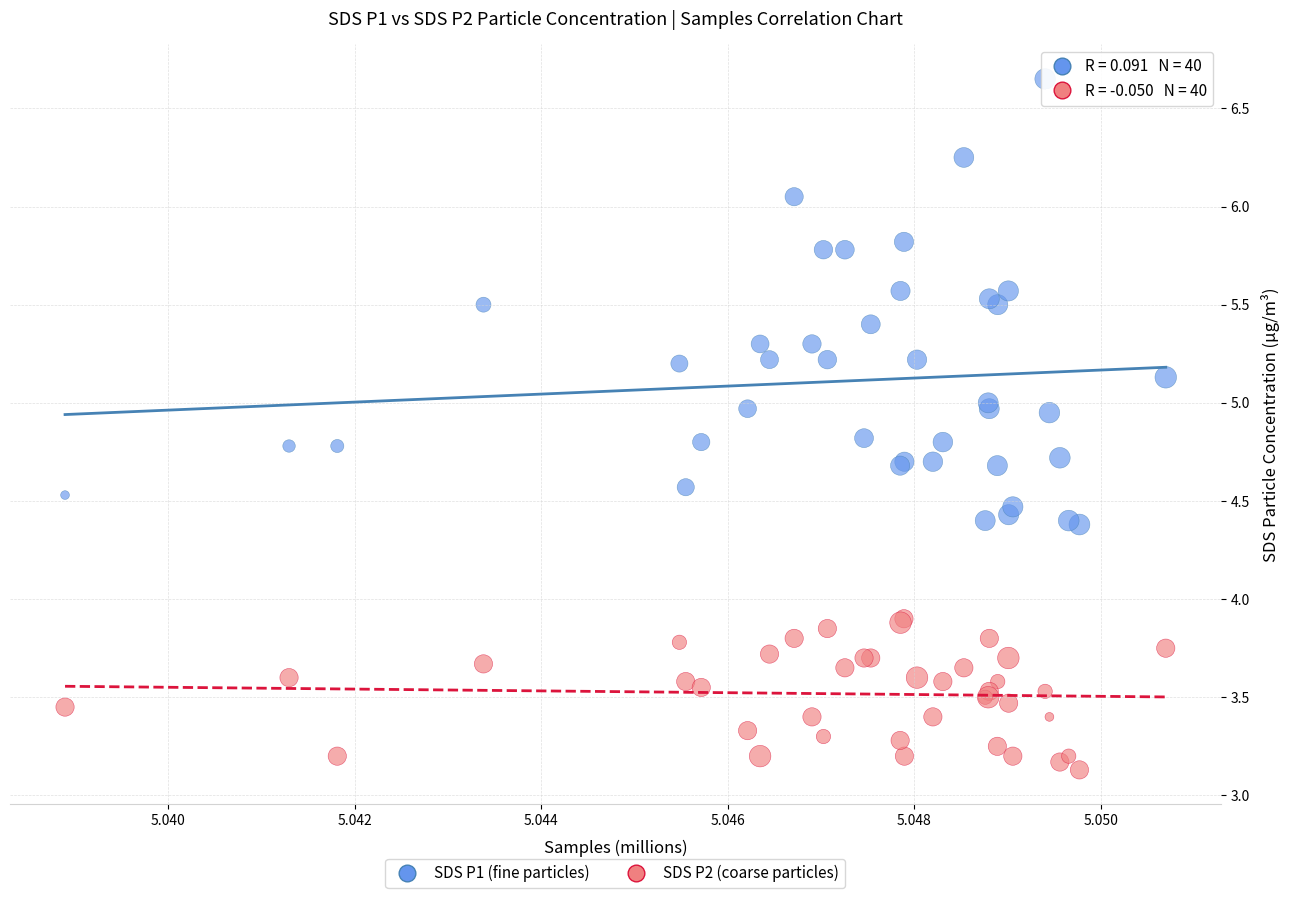

Which series has the largest Y range (max minus min)?

SDS P1 (fine particles)